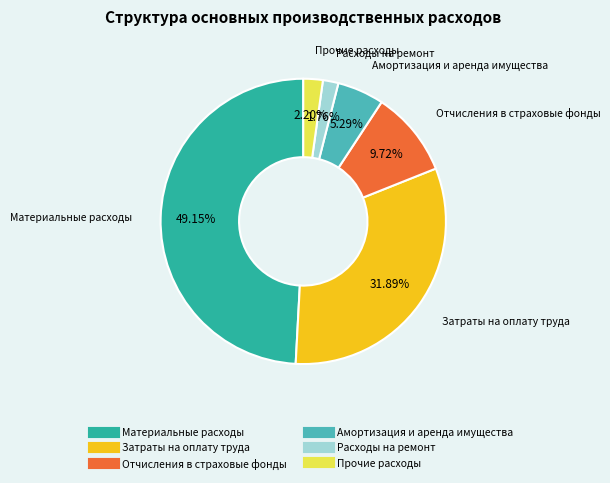

What percentage is the Отчисления в страховые фонды slice, to the nearest percent?

10%